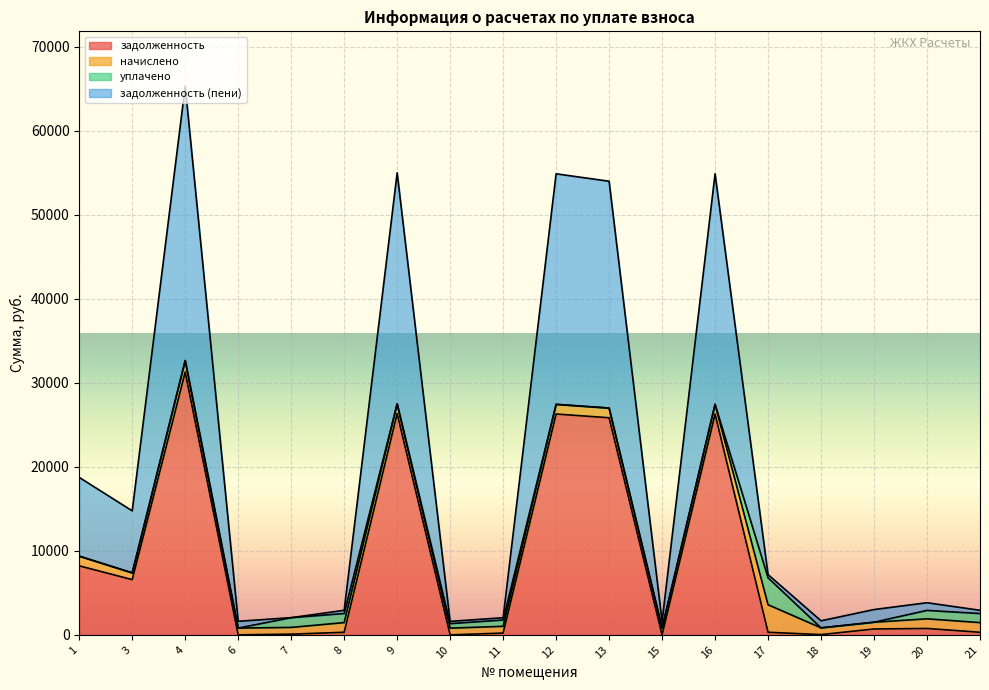

At which category is the sum across all series the highest?

4